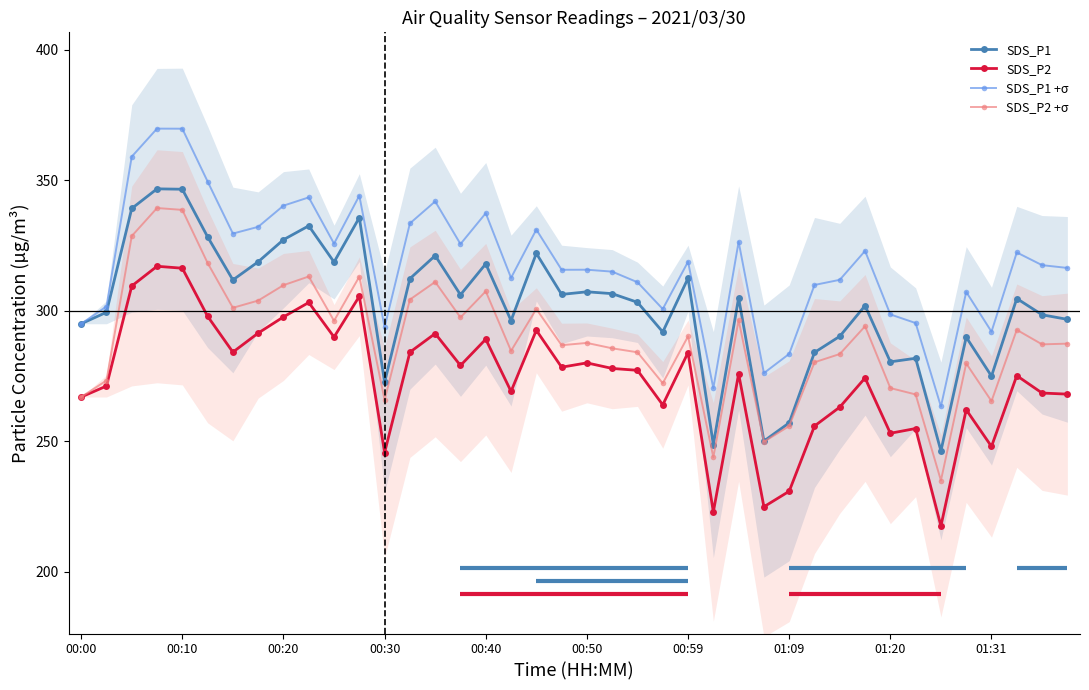

True or false: SDS_P1 and SDS_P1 +σ intersect in this chart.

False